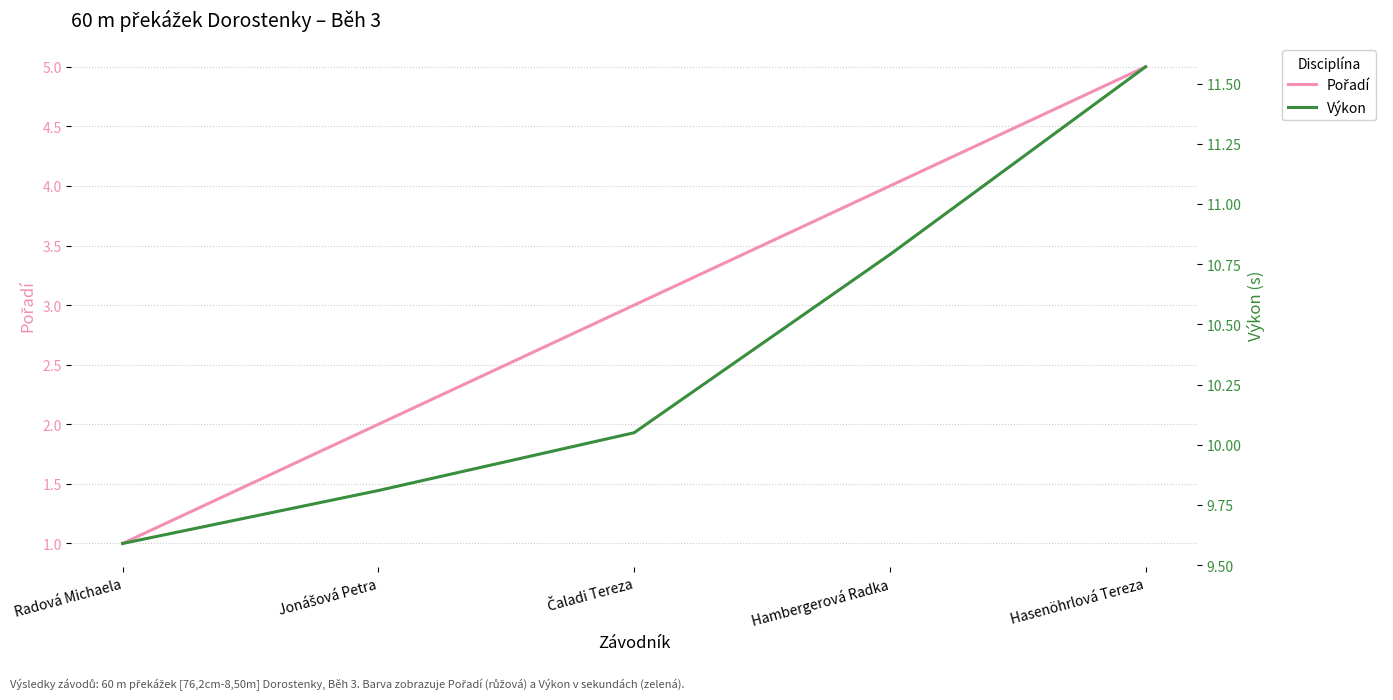

Does the chart have visible grid lines?

Yes